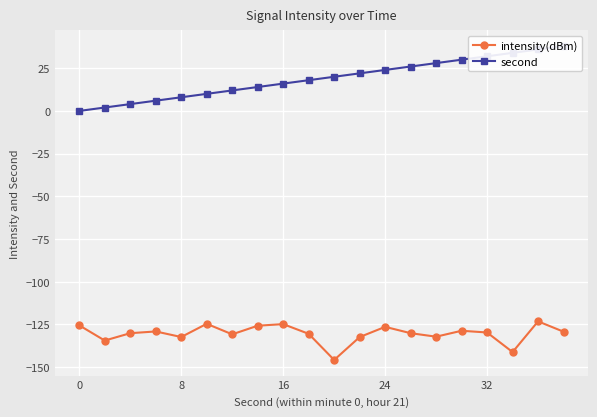

True or false: intensity(dBm) has a value of -129.7 at 32.

True